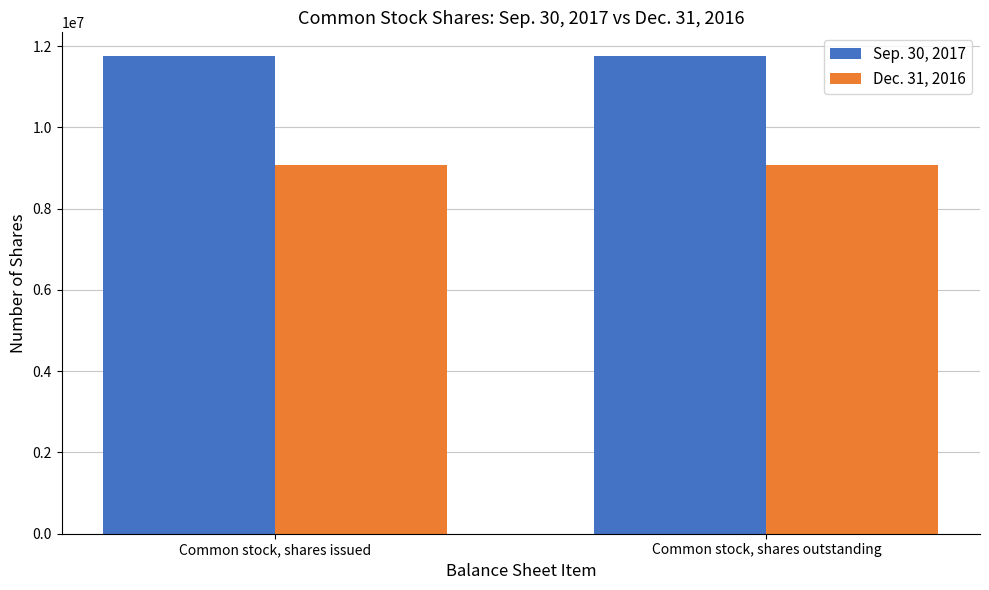

Is it true that Dec. 31, 2016 equals 16027780 at Common stock, shares outstanding?

False